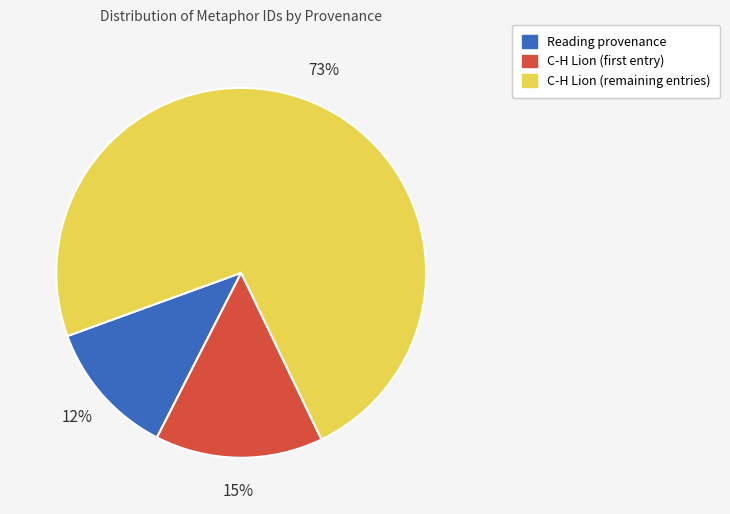

To the nearest percent, what is the average slice percentage?

33%